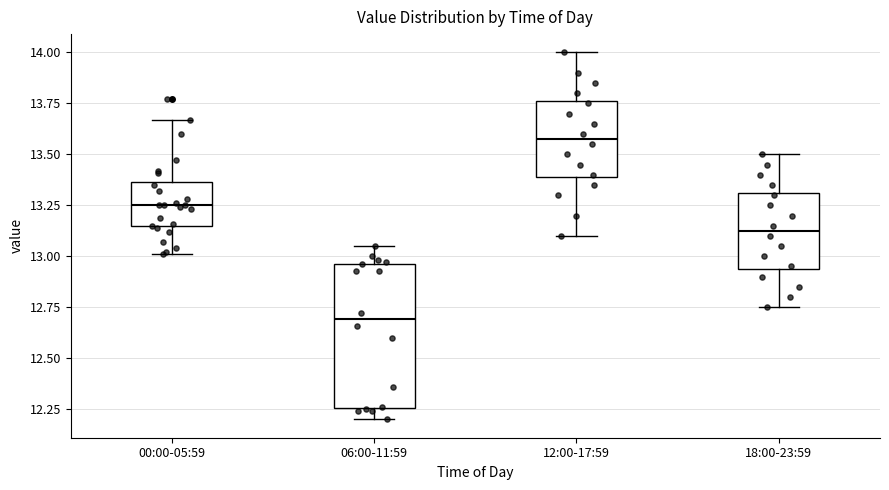

Reading left to right, transcribe this box plot: for each box, give where its median line is, the range the box spans, and where its two whiskers end, as read against the y-axis. The values are not printed on the chart, so give them approximately, as read against the axis.

00:00-05:59: median 13.25, box 13.15 to 13.35, whiskers 13.00 to 13.65
06:00-11:59: median 12.70, box 12.25 to 12.95, whiskers 12.20 to 13.05
12:00-17:59: median 13.60, box 13.40 to 13.75, whiskers 13.10 to 14.00
18:00-23:59: median 13.15, box 12.95 to 13.30, whiskers 12.75 to 13.50